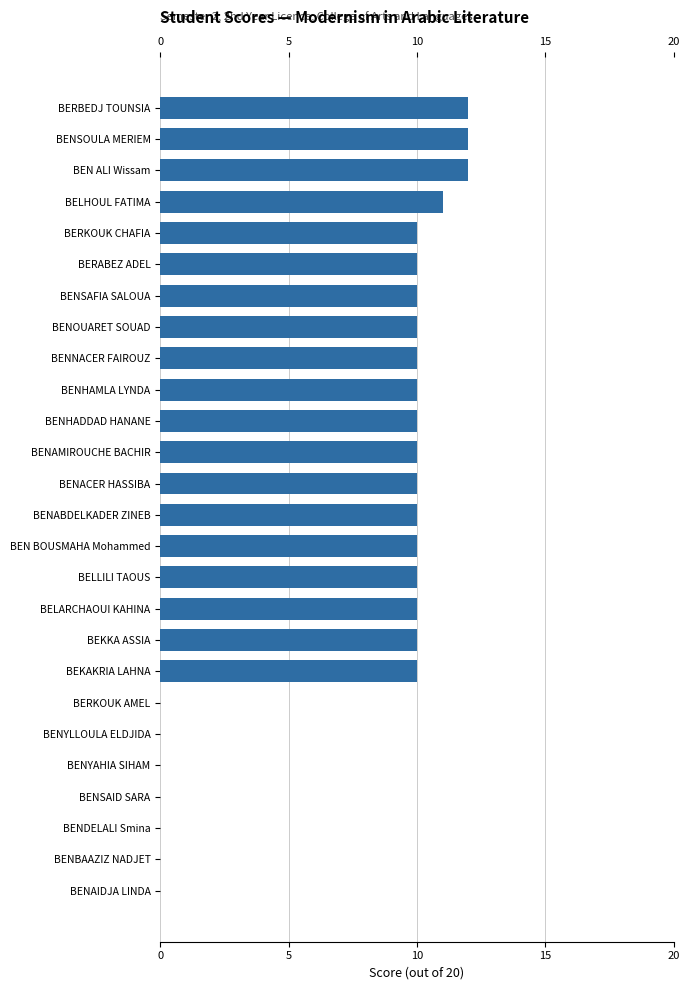

Which has a higher value, BENAIDJA LINDA or BERABEZ ADEL?

BERABEZ ADEL